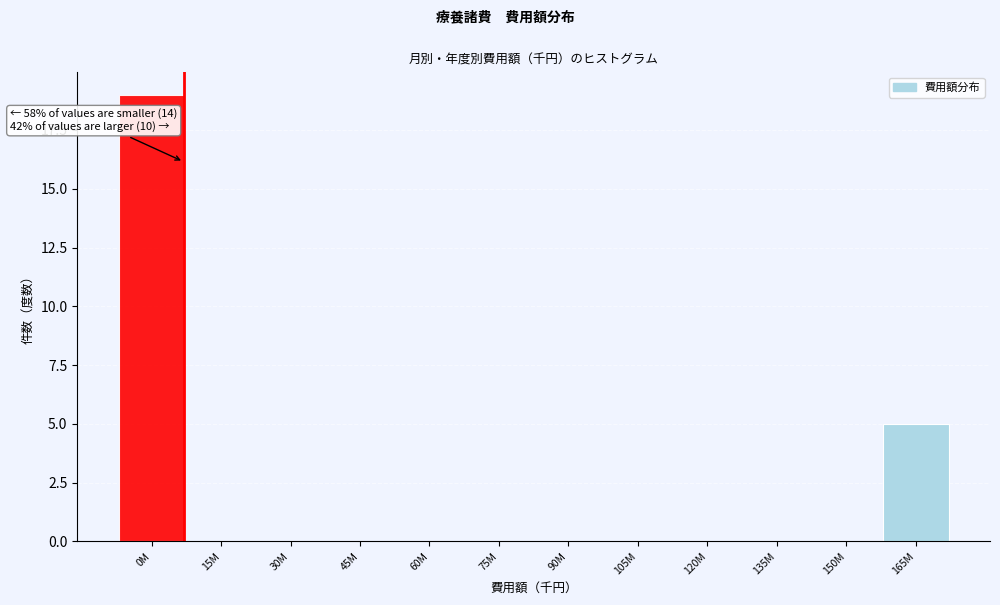

Reading right to left, extract all data points from this chart.

165M=5	150M=0	135M=0	120M=0	105M=0	90M=0	75M=0	60M=0	45M=0	30M=0	15M=0	0M=19